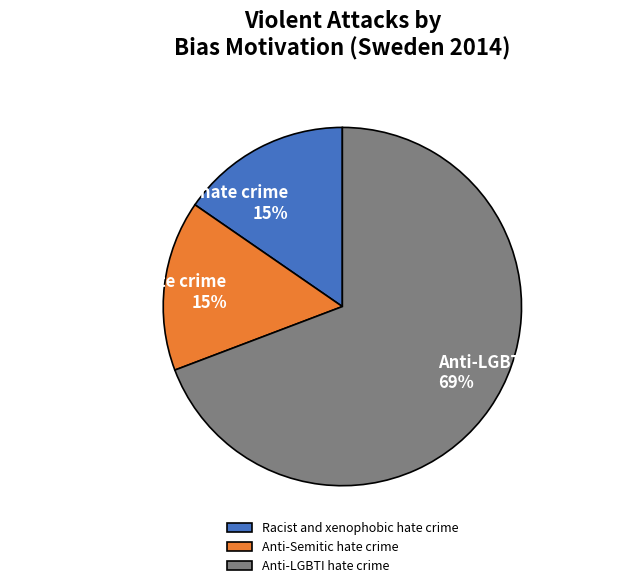

Is the sum of Racist and xenophobic hate crime and Anti-Semitic hate crime greater than half?

No